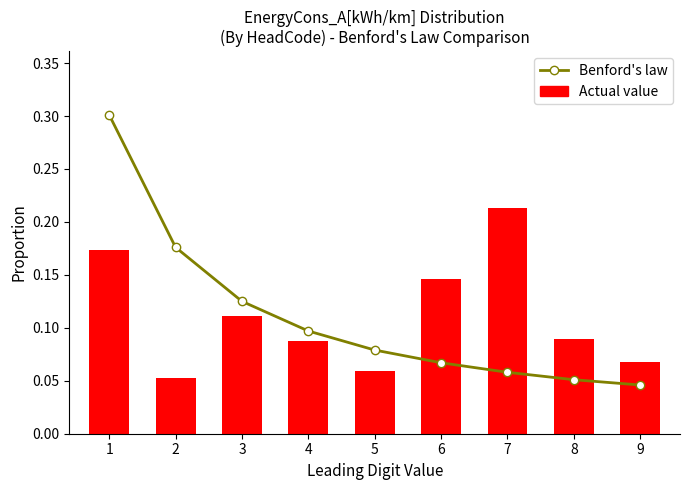

Reading right to left, list all the values displayed in this chart.

Benford's law: 0.0	0.1	0.1	0.1	0.1	0.1	0.1	0.2	0.3
Actual value: 0.1	0.1	0.2	0.1	0.1	0.1	0.1	0.1	0.2